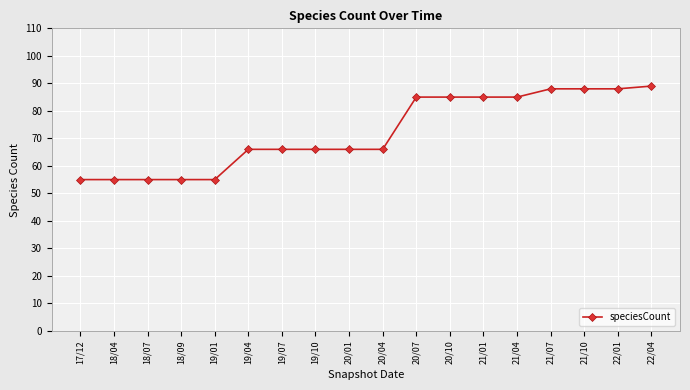

Reading left to right, extract all data points from this chart.

17/12=55	18/04=55	18/07=55	18/09=55	19/01=55	19/04=66	19/07=66	19/10=66	20/01=66	20/04=66	20/07=85	20/10=85	21/01=85	21/04=85	21/07=88	21/10=88	22/01=88	22/04=89